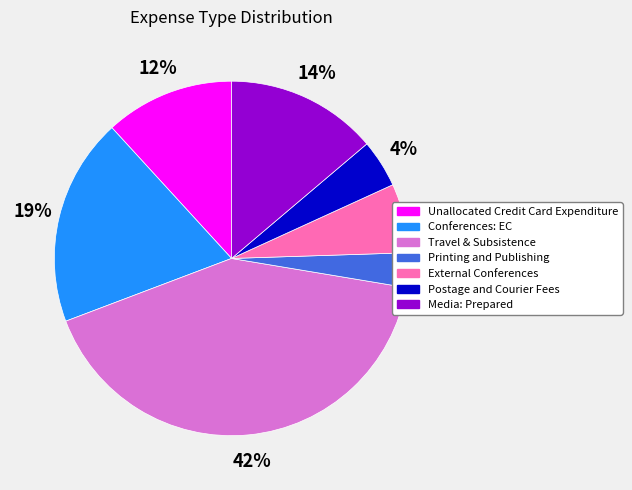

Is there any slice that represents more than half of the pie?

No